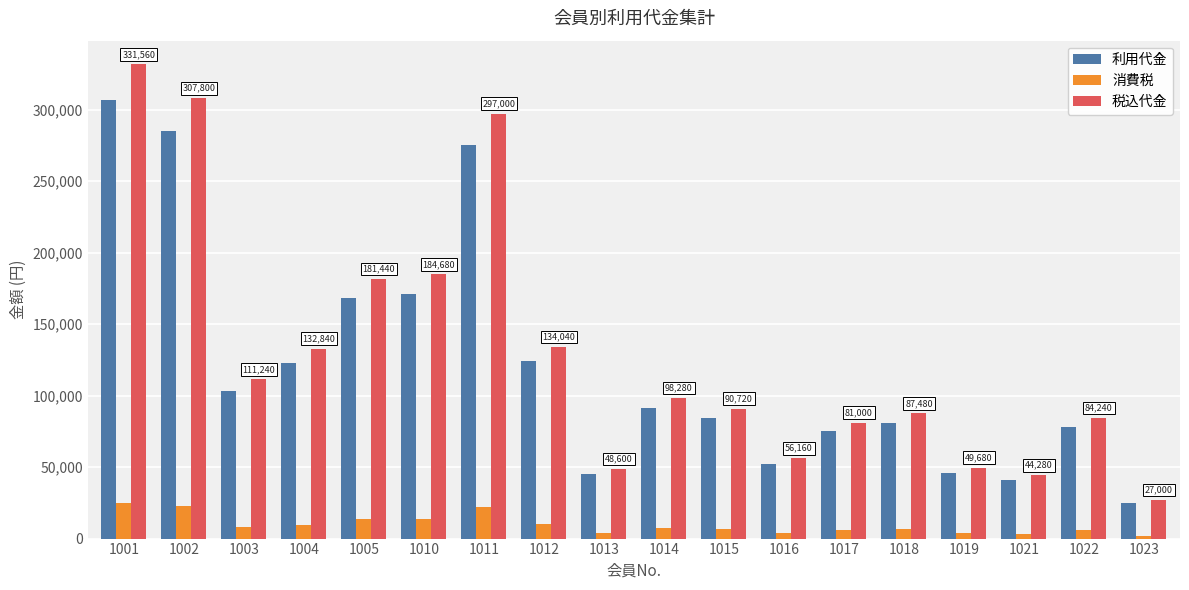

What is the lowest value of the 消費税 series?

2000